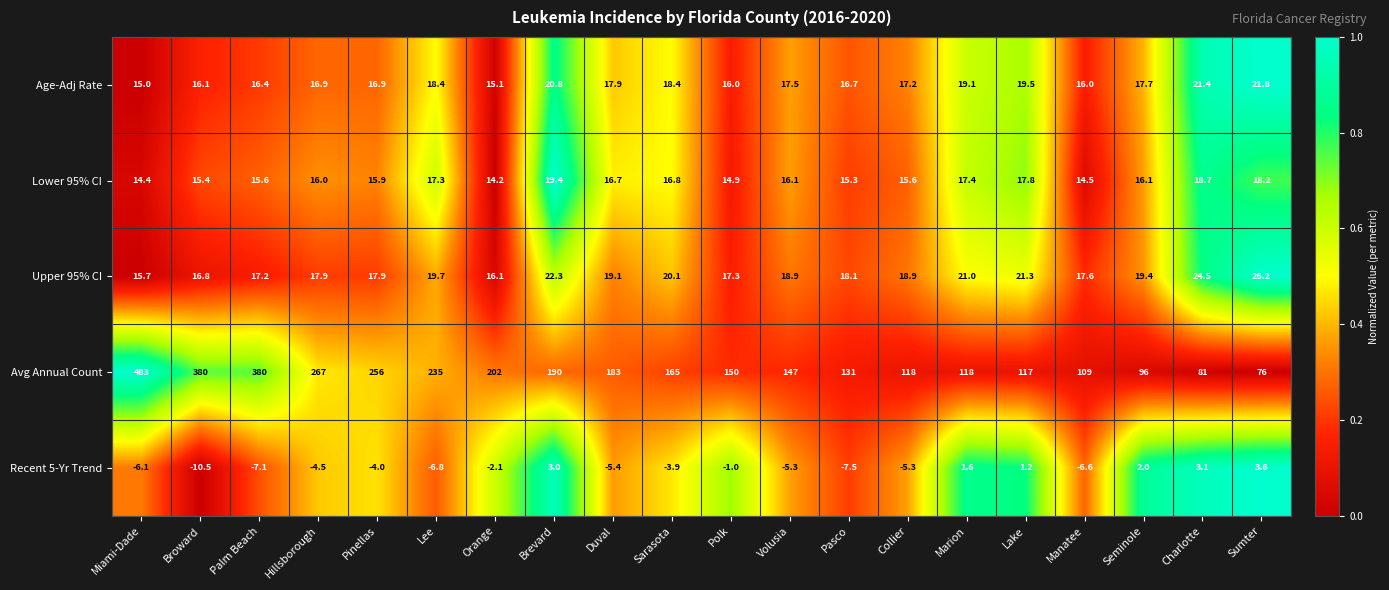

What is the greatest value displayed?

483.0